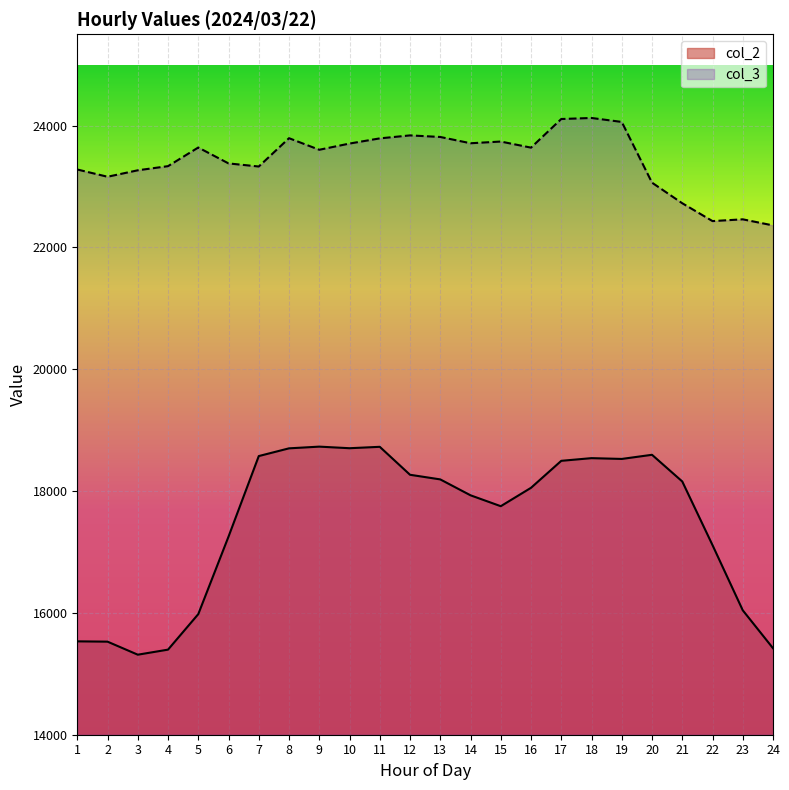

How many interior local peaks does the col_2 series have?

4